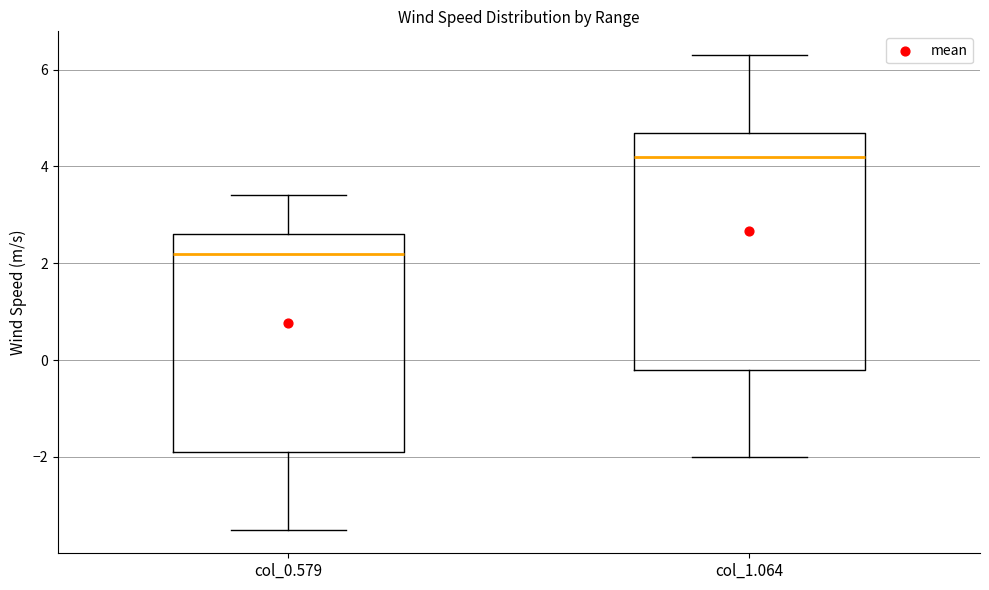

Where does the median line of the box for col_0.579 sit on the y-axis? The values are not printed on the chart, so give them approximately, as read against the axis.

2.2